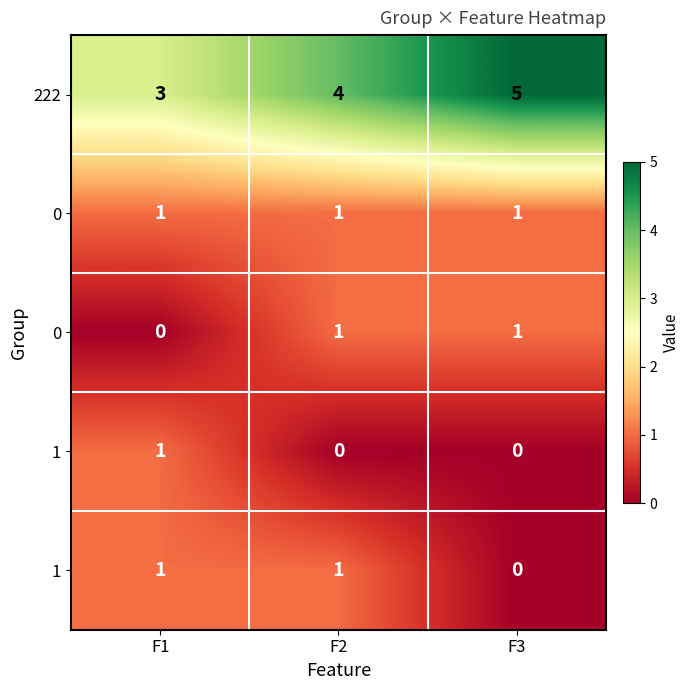

What is the total value across all series at F3?

7